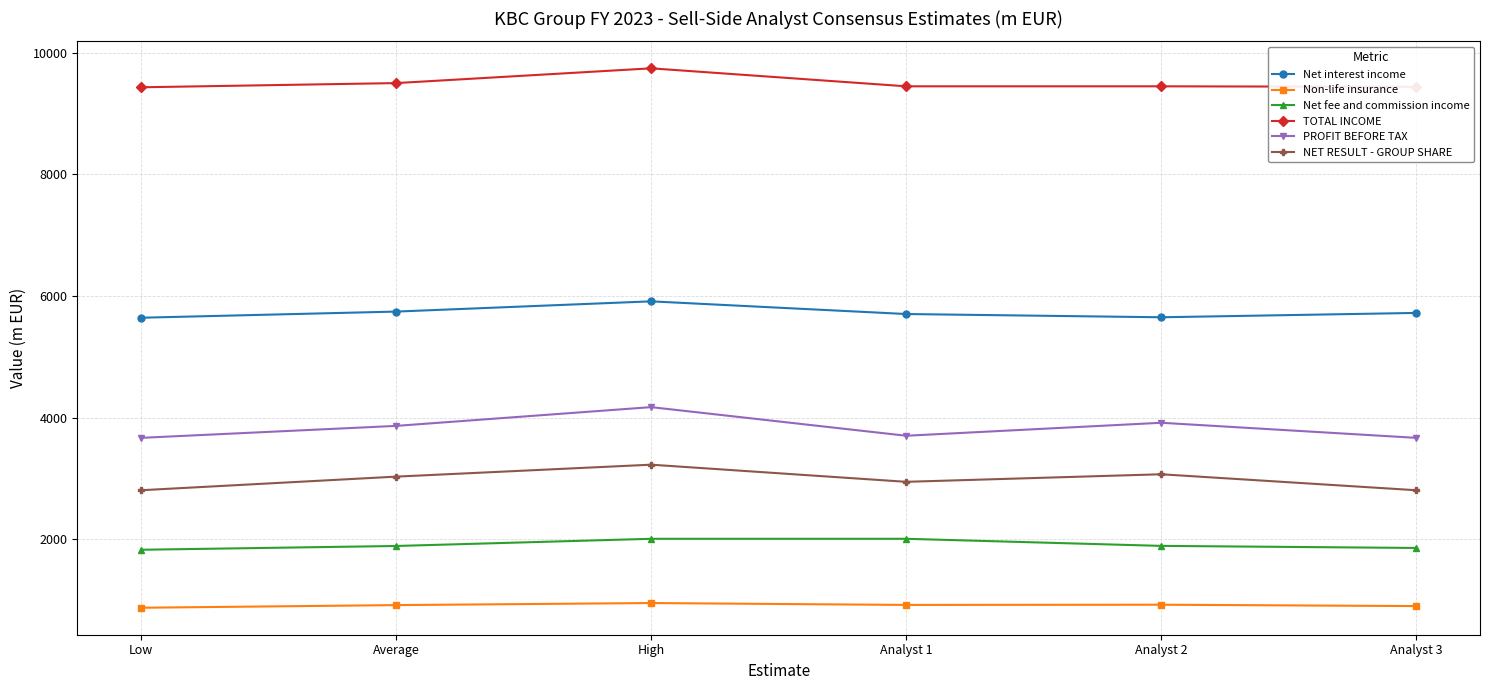

True or false: NET RESULT - GROUP SHARE and Net fee and commission income cross at least once.

False